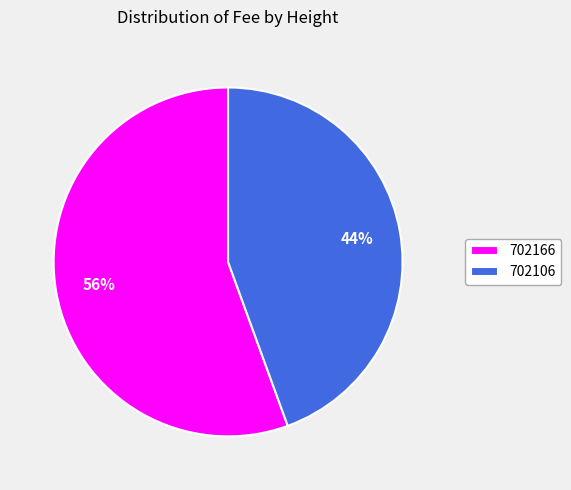

To the nearest percent, what is the average slice percentage?

50%